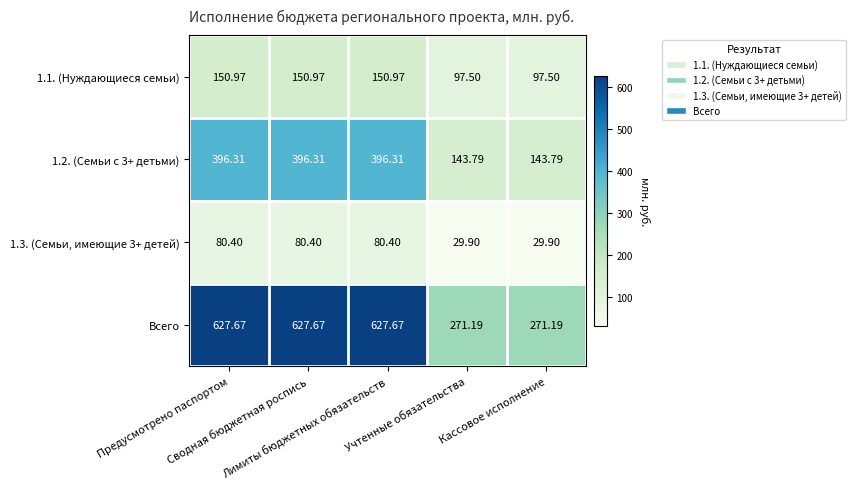

Which series has the largest total across all categories?

Всего